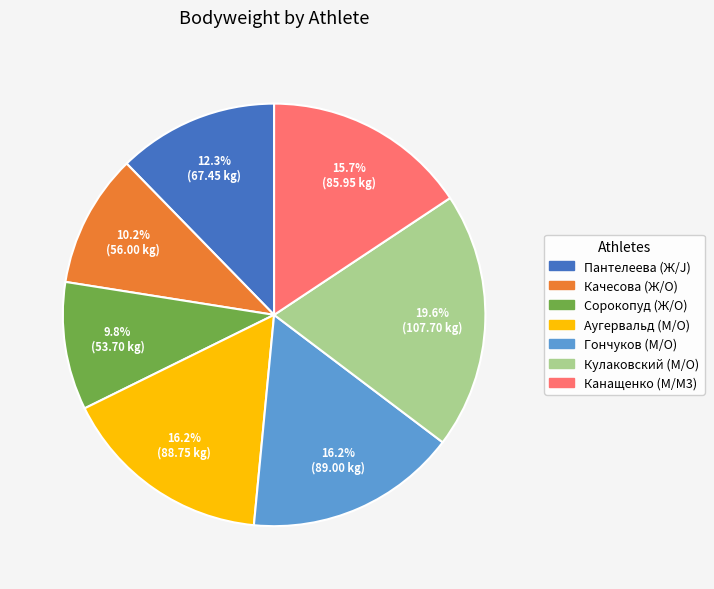

Which has a higher value, Кулаковский (М/O) or Пантелеева (Ж/J)?

Кулаковский (М/O)